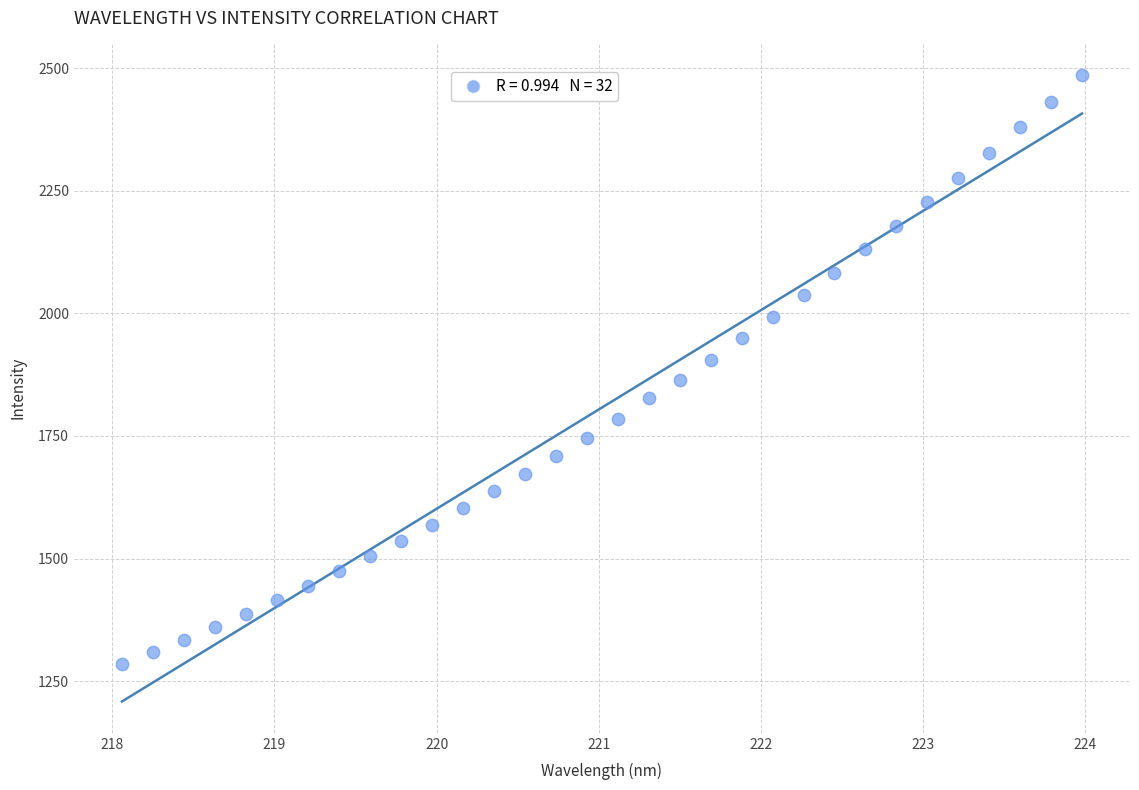

What is the range of Y values (max minus min)?

1202.0